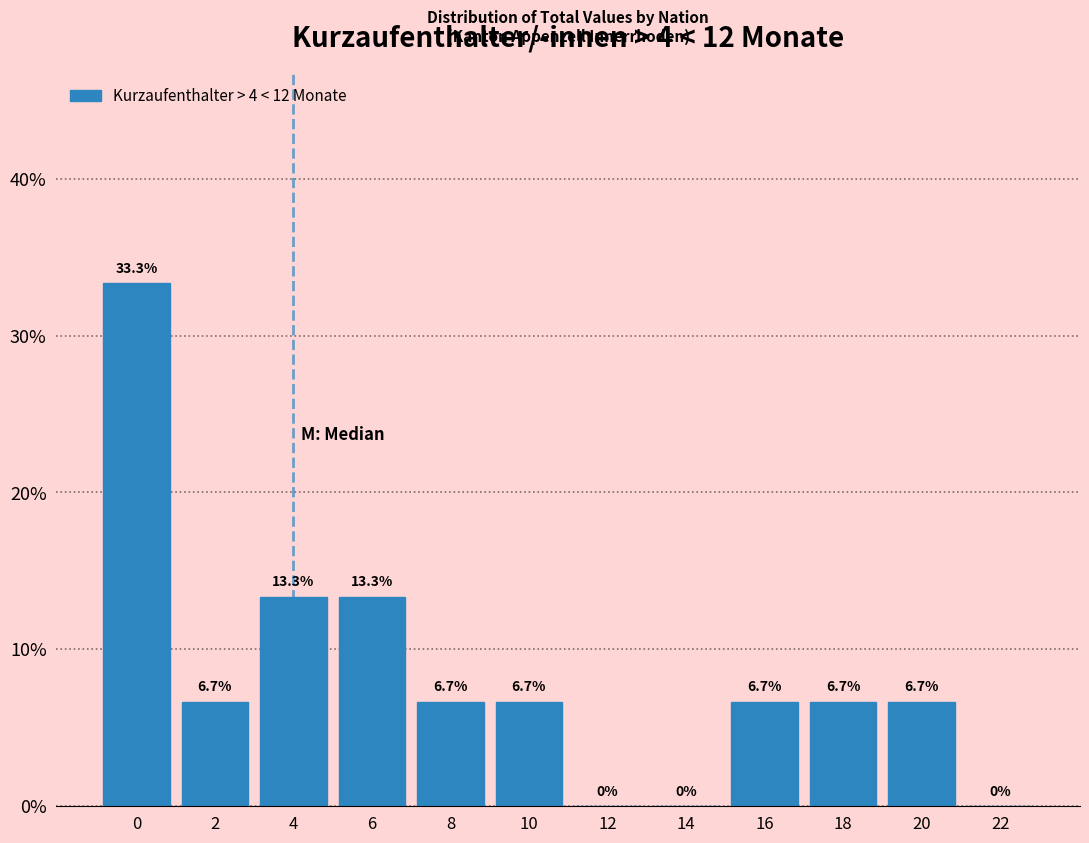

Reading left to right, transcribe all the data shown in this chart.

0=33.3	2=6.7	4=13.3	6=13.3	8=6.7	10=6.7	12=0.0	14=0.0	16=6.7	18=6.7	20=6.7	22=0.0